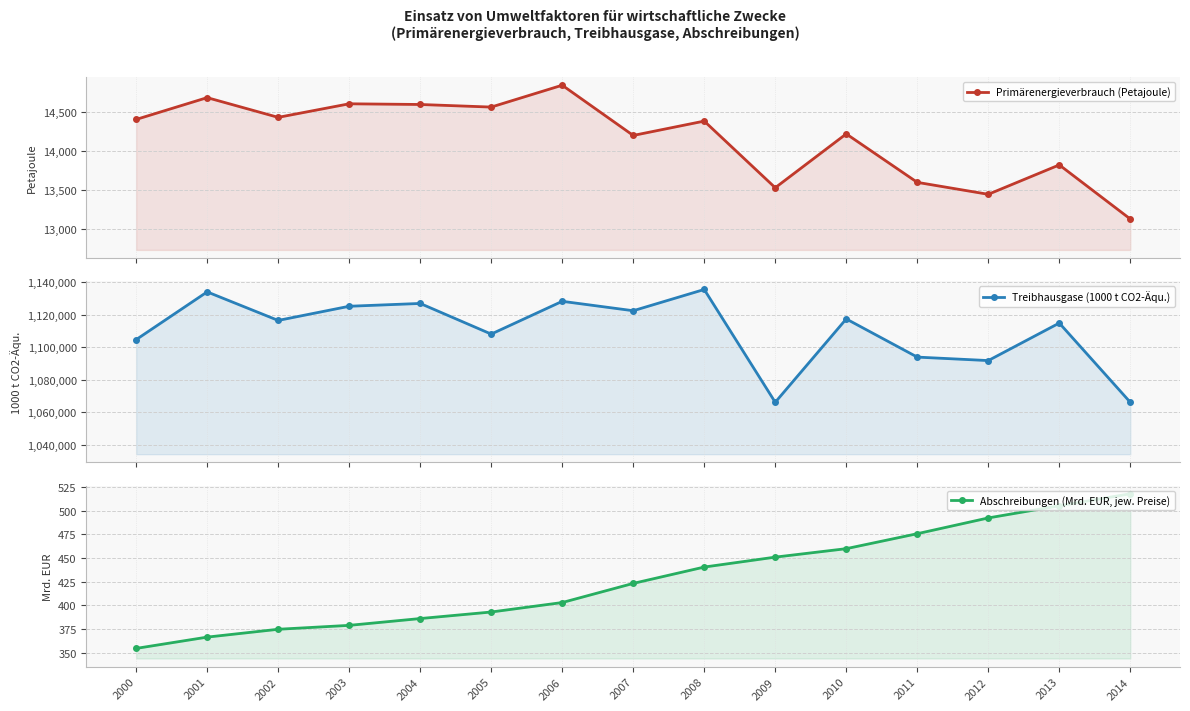

What is the maximum value shown in the chart?

1135478.4